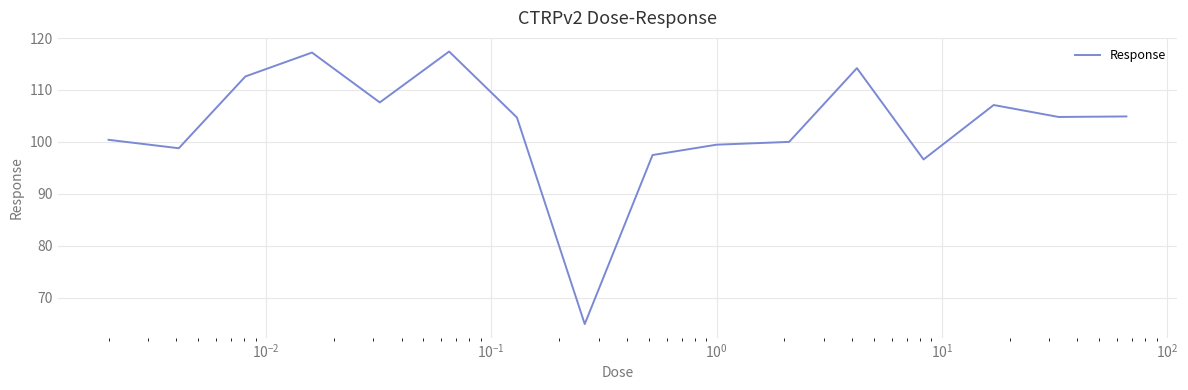

What is the minimum value shown in the chart?

64.9